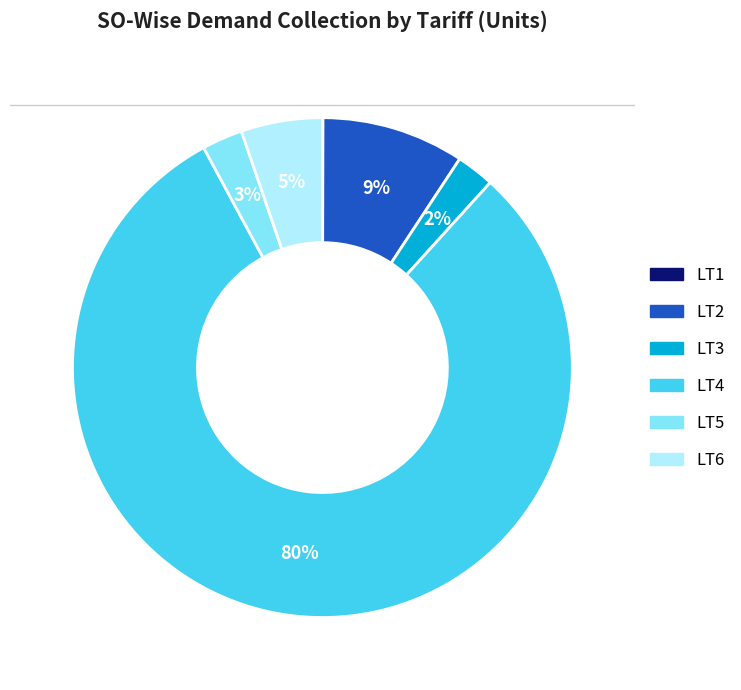

Which category has the biggest portion of the pie?

LT4